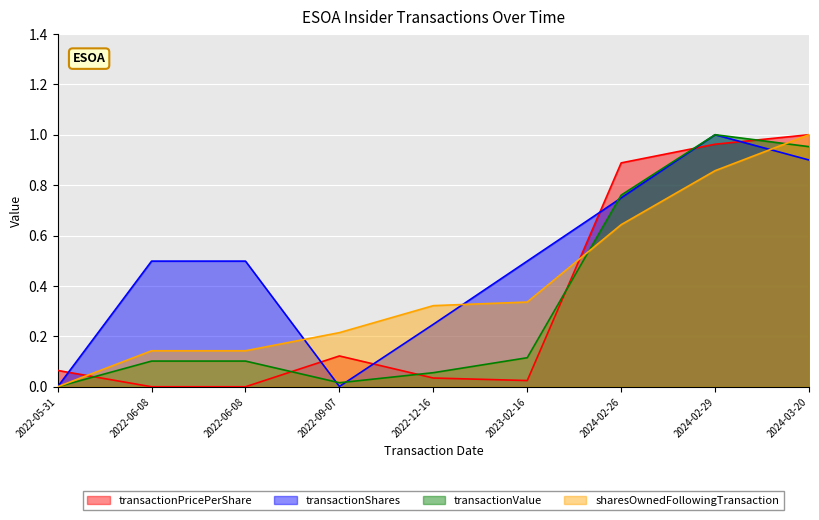

At which label does transactionPricePerShare reach its minimum?

2022-06-08